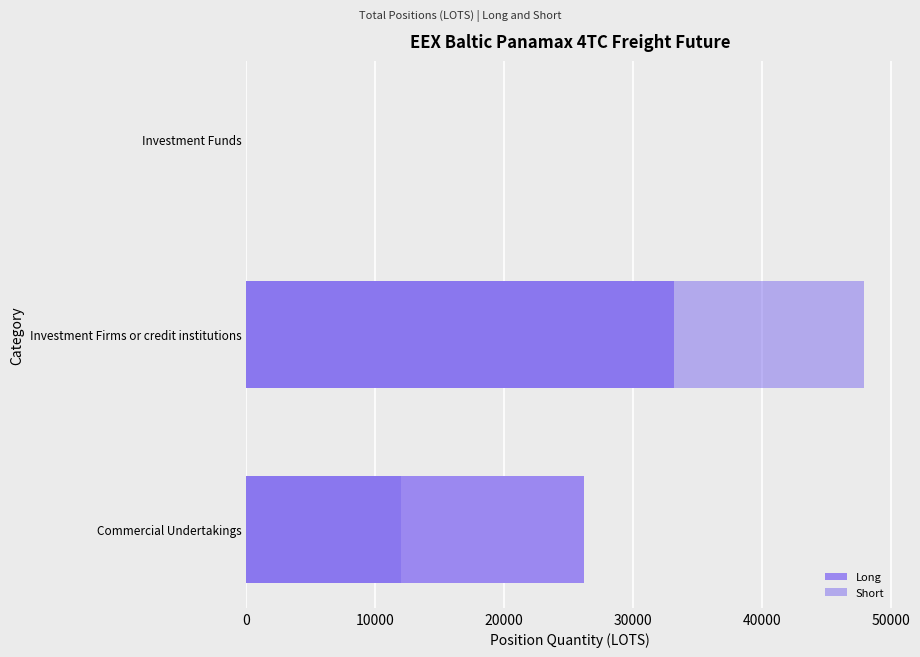

How many bars are there in total?

6